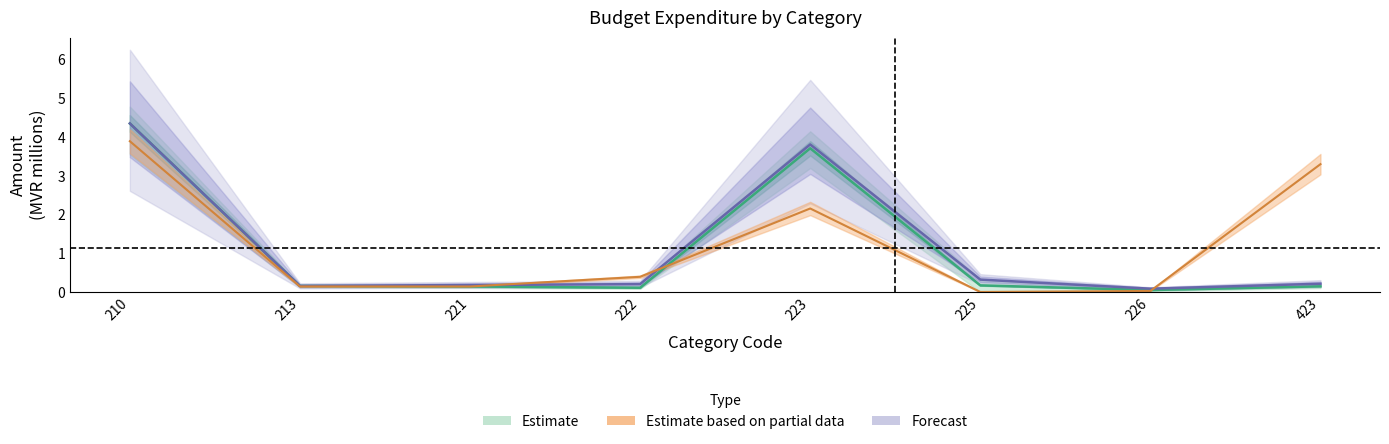

What is the approximate value of 2020 Budget at 423?

0.2